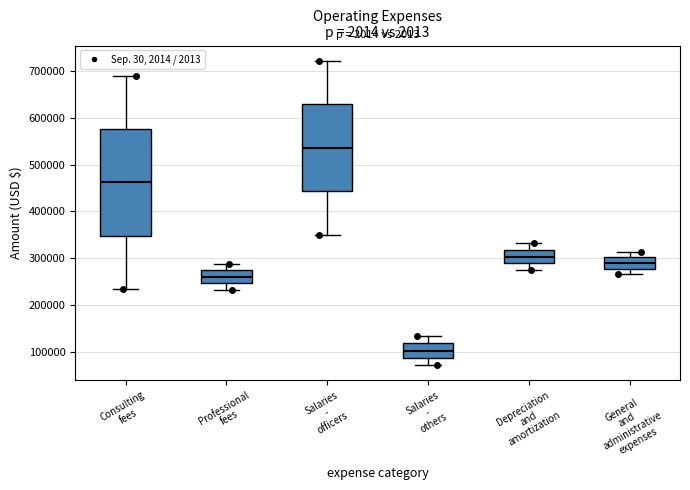

Reading left to right, read every box against the y-axis: the position of its median line, the range the box covers, and the ends of its whiskers. The values are not printed on the chart, so give them approximately, as read against the axis.

Consulting fees: median 460000, box 350000 to 580000, whiskers 230000 to 690000
Professional fees: median 260000, box 250000 to 270000, whiskers 230000 to 290000
Salaries - officers: median 540000, box 440000 to 630000, whiskers 350000 to 720000
Salaries - others: median 100000, box 90000 to 120000, whiskers 70000 to 130000
Depreciation and amortization: median 300000, box 290000 to 320000, whiskers 280000 to 330000
General and administrative expenses: median 290000, box 280000 to 300000, whiskers 270000 to 310000